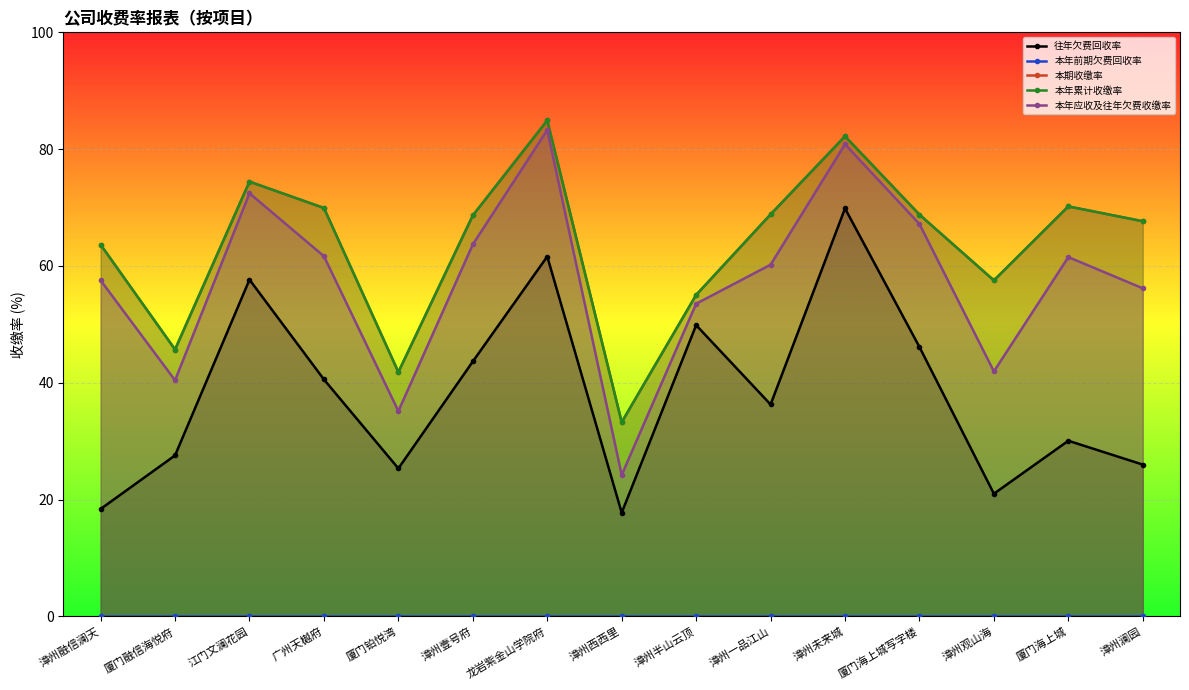

What is the label of the 11th point from the right?

厦门铂悦湾